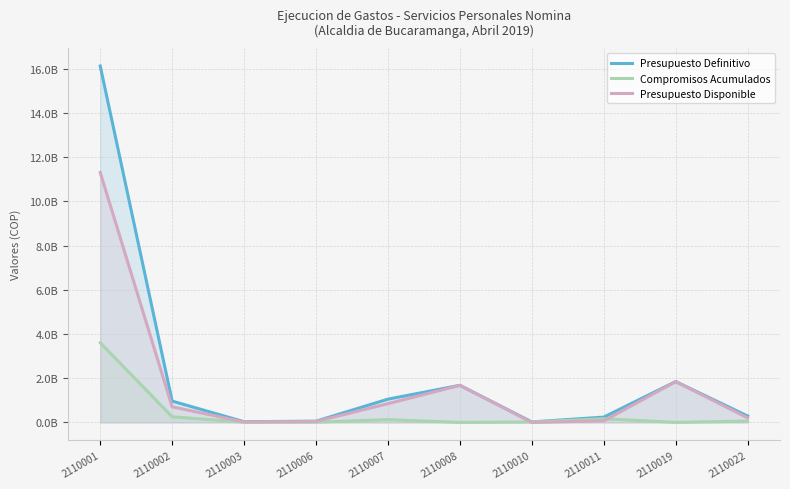

Reading left to right, what are all the values shown in this chart?

Presupuesto Definitivo: 2110001=16112456000	2110002=966440000	2110003=35420000	2110006=59870000	2110007=1055139000	2110008=1680796000	2110010=25028000	2110011=243014703	2110019=1850512122	2110022=292000000
Compromisos Acumulados: 2110001=3603778234	2110002=258195406	2110003=11019602	2110006=13914446	2110007=128164378	2110008=2875540	2110010=22683787	2110011=169688576	2110019=4095627	2110022=61571108
Presupuesto Disponible: 2110001=11300981061	2110002=708244594	2110003=24400398	2110006=45955554	2110007=851462713	2110008=1677920460	2110010=1654021	2110011=73326127	2110019=1845943392	2110022=209923170